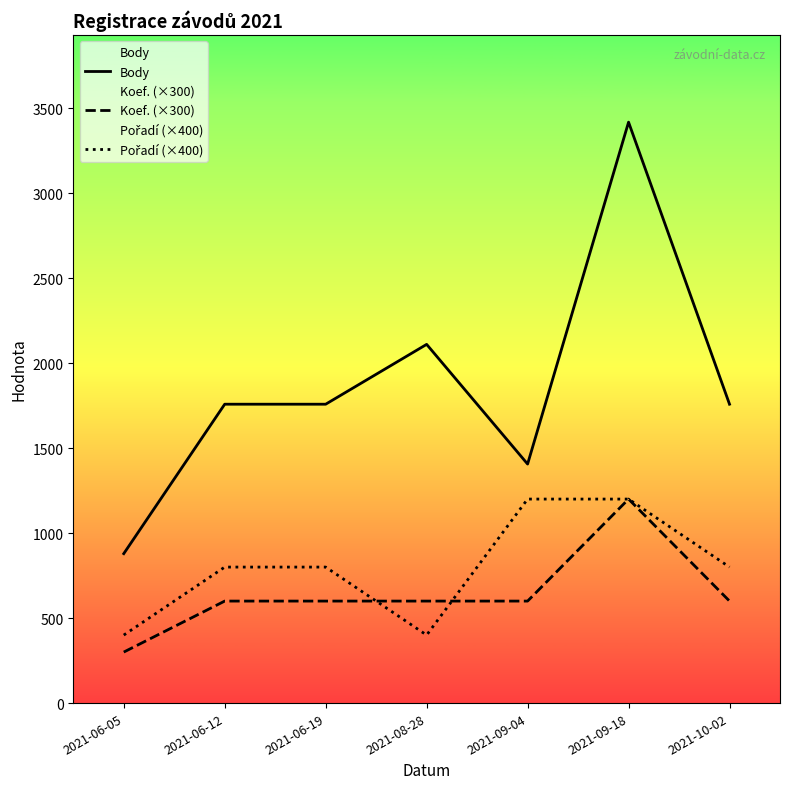

In Pořadí (×400), how many points are lower than both neighbors (excluding endpoints)?

1